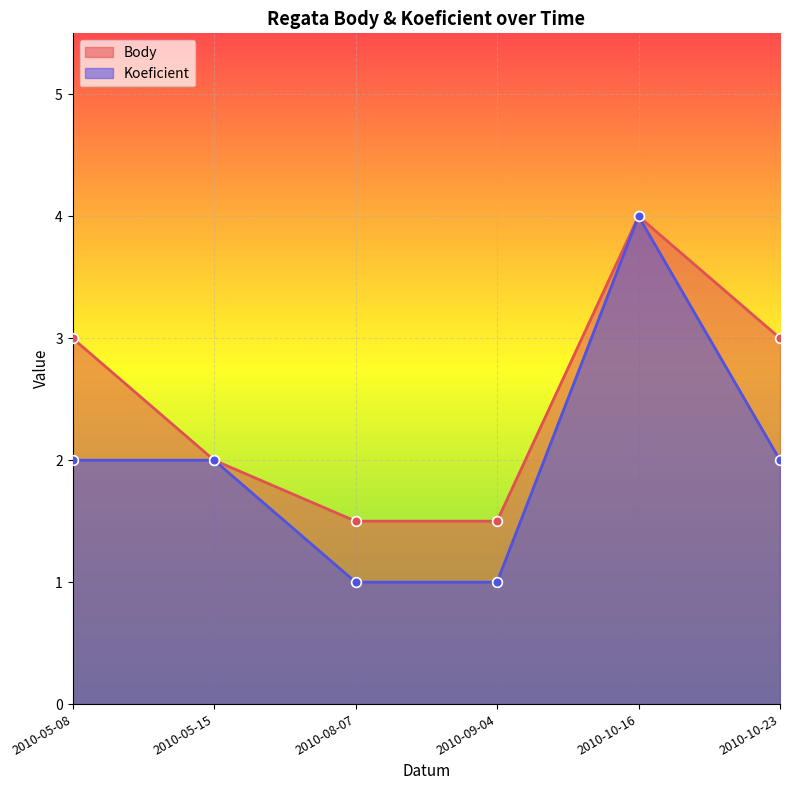

What is the difference between the highest and lowest values at 2010-10-23?

1.0